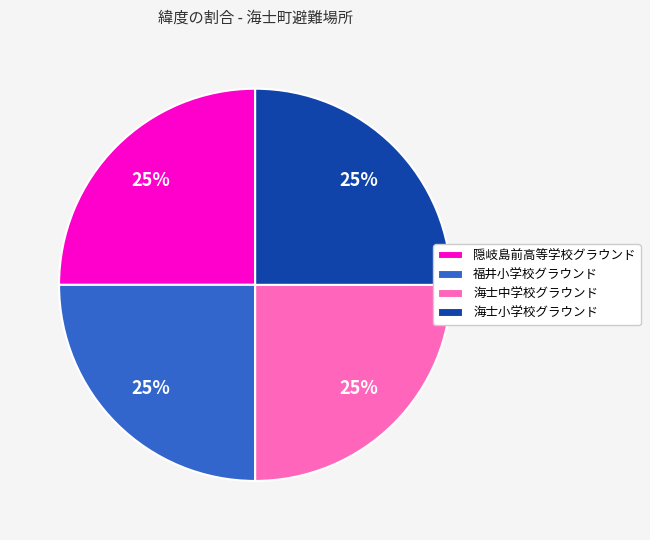

Approximately how many times larger is the value at 福井小学校グラウンド compared to 海士小学校グラウンド?

1.0